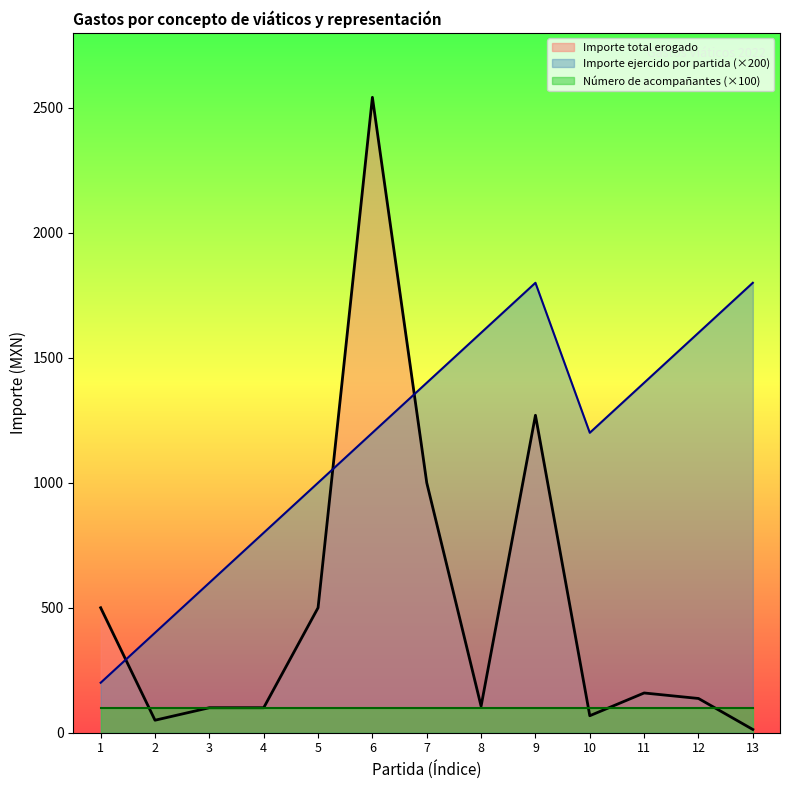

Which series changed the most between 7 and 12?

Importe total erogado